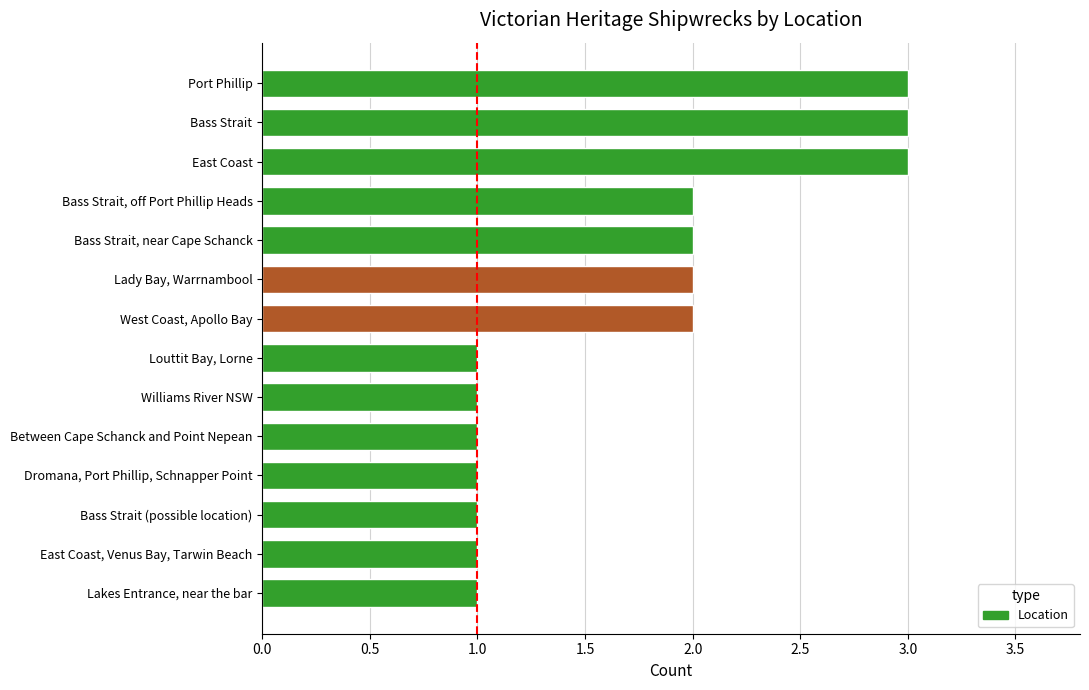

Read the value at Port Phillip.

3